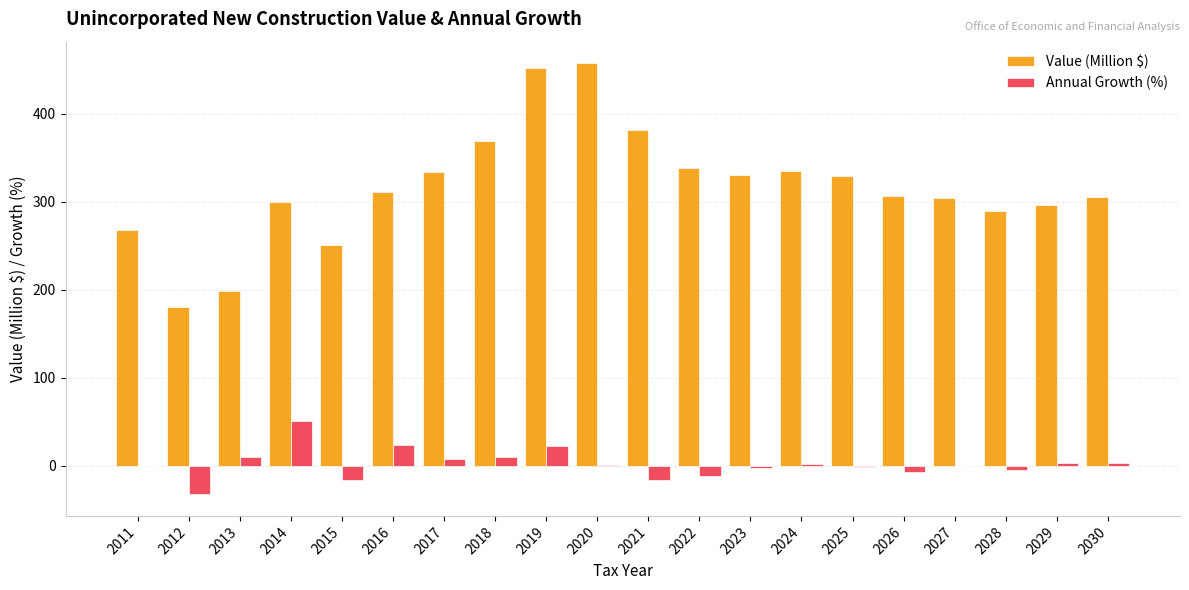

Read the Annual Growth (%) value at 2022.

-11.5